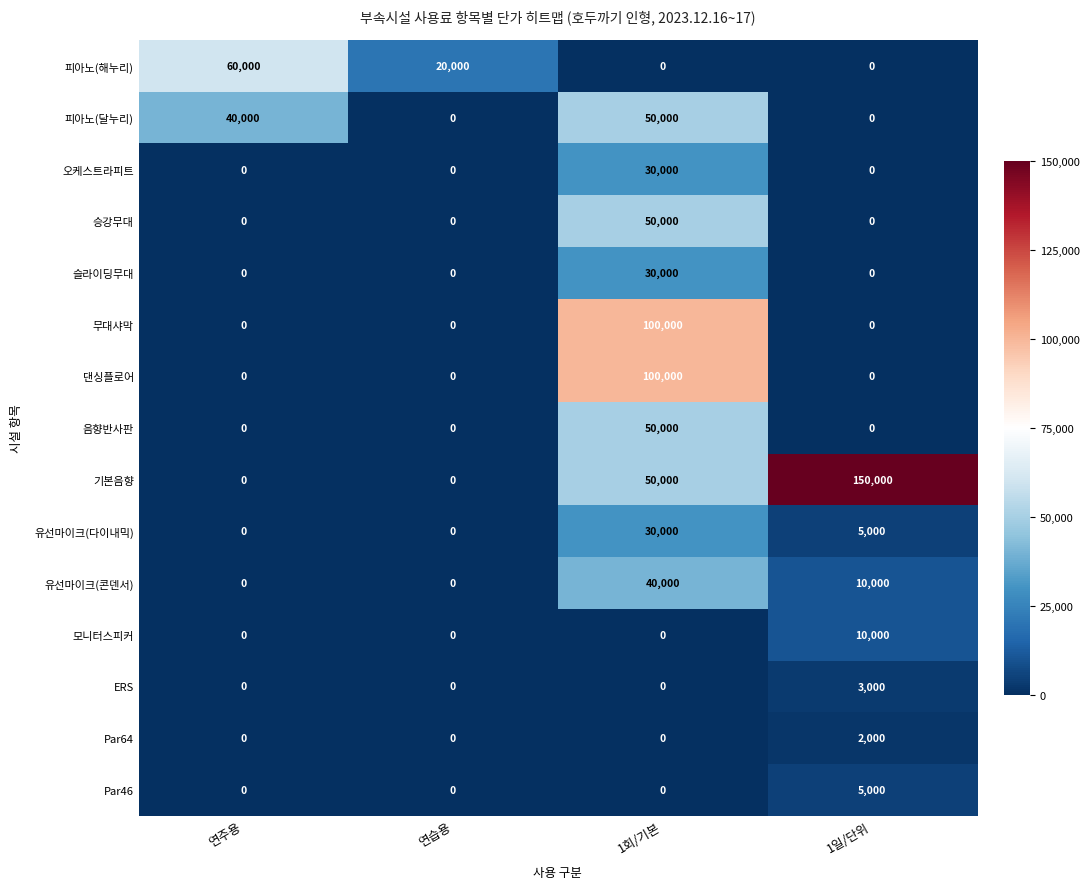

At how many categories does at least one series exceed 44519?

3